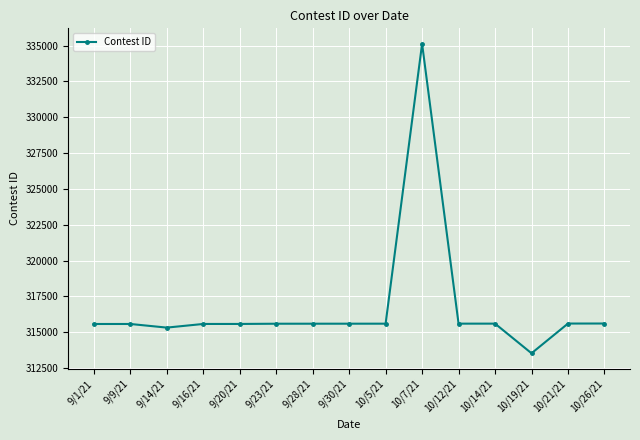

What is the average value?

316744